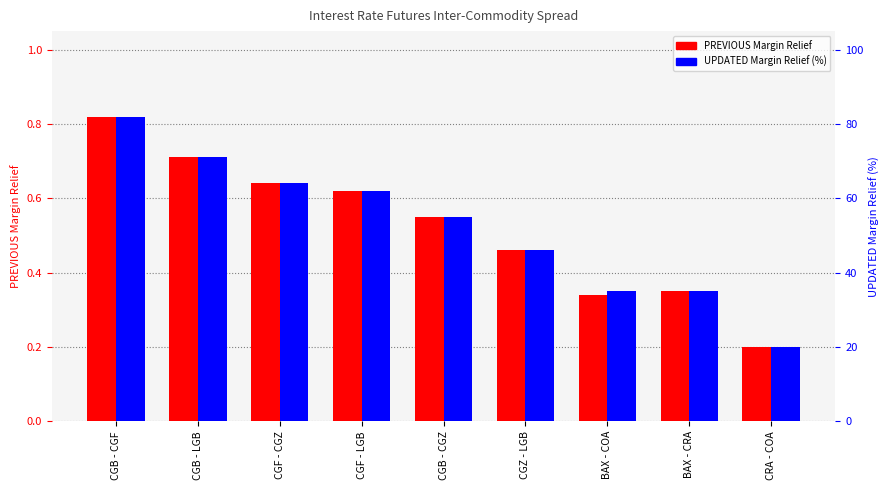

Count the number of categories in the chart.

9